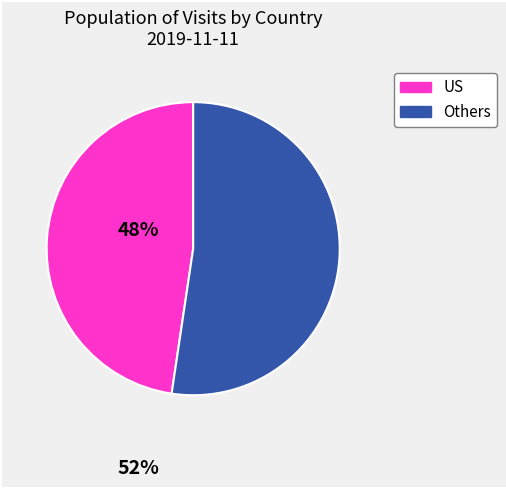

What is the majority slice?

Others